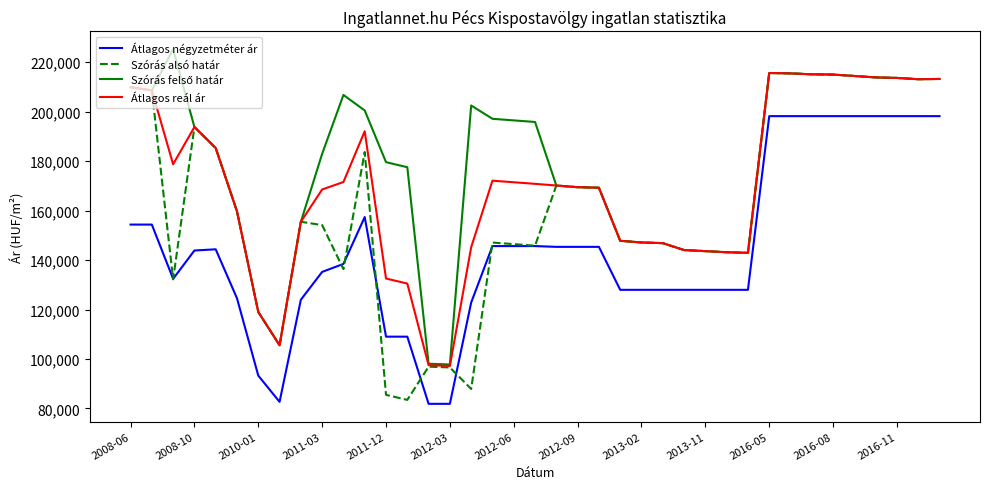

True or false: Átlagos négyzetméter ár has more than 0 points higher than both neighbors.

True